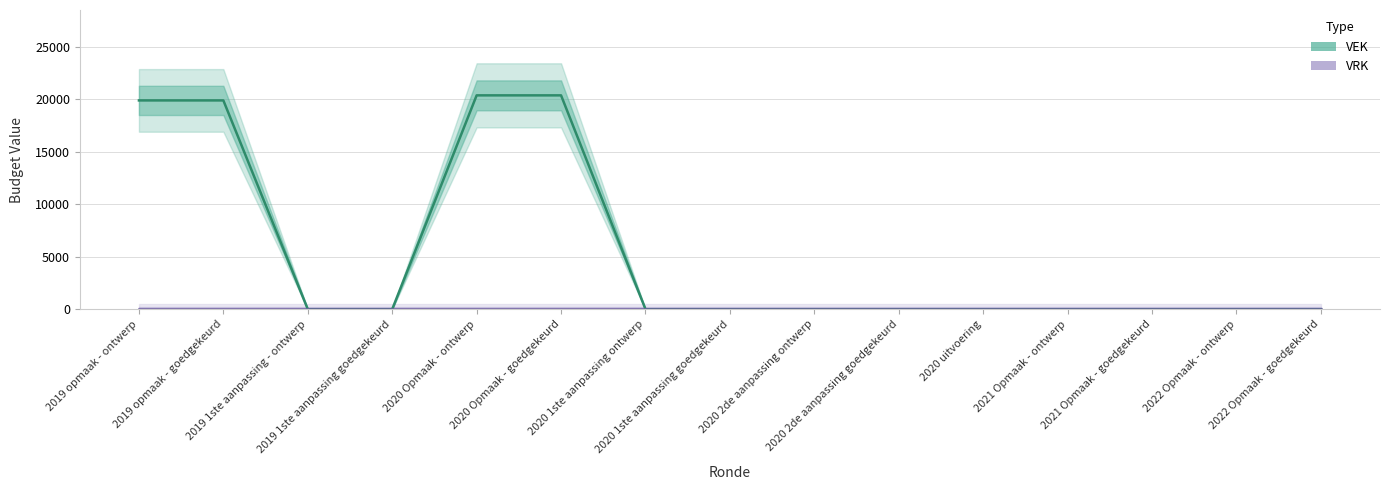

What position from the right is 2019 opmaak - goedgekeurd?

14